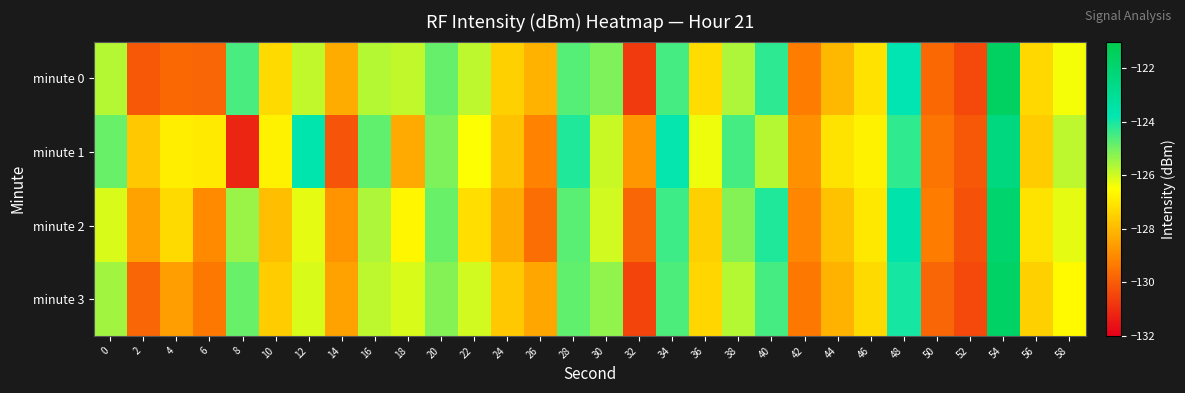

Reading left to right, transcribe all the data shown in this chart.

minute 0: 0=-125.7	2=-130.1	4=-129.7	6=-129.8	8=-124.6	10=-127.3	12=-125.9	14=-128.3	16=-125.7	18=-125.9	20=-124.9	22=-125.8	24=-127.5	26=-128.1	28=-124.7	30=-125.1	32=-130.7	34=-124.5	36=-127.2	38=-125.6	40=-124.2	42=-129.3	44=-128.0	46=-127.1	48=-123.8	50=-129.7	52=-130.4	54=-121.6	56=-127.3	58=-126.4
minute 1: 0=-124.9	2=-127.7	4=-126.9	6=-127.0	8=-131.2	10=-126.8	12=-123.7	14=-130.2	16=-124.8	18=-128.3	20=-125.1	22=-126.5	24=-127.8	26=-129.2	28=-124.1	30=-125.9	32=-128.7	34=-123.8	36=-126.3	38=-124.5	40=-125.7	42=-128.9	44=-127.1	46=-126.8	48=-124.3	50=-129.5	52=-130.1	54=-122.4	56=-127.6	58=-125.8
minute 2: 0=-126.1	2=-128.5	4=-127.3	6=-129.0	8=-125.4	10=-127.9	12=-126.2	14=-128.8	16=-125.6	18=-126.7	20=-124.9	22=-127.2	24=-128.3	26=-129.6	28=-124.7	30=-126.0	32=-129.8	34=-124.4	36=-127.5	38=-125.2	40=-124.1	42=-129.1	44=-127.8	46=-127.0	48=-123.6	50=-129.3	52=-130.2	54=-121.9	56=-127.1	58=-126.2
minute 3: 0=-125.5	2=-129.8	4=-128.6	6=-129.4	8=-124.9	10=-127.6	12=-126.1	14=-128.5	16=-125.8	18=-126.1	20=-125.2	22=-126.0	24=-127.7	26=-128.4	28=-124.8	30=-125.3	32=-130.5	34=-124.6	36=-127.4	38=-125.7	40=-124.5	42=-129.4	44=-128.1	46=-127.3	48=-124.0	50=-129.8	52=-130.4	54=-121.7	56=-127.5	58=-126.6